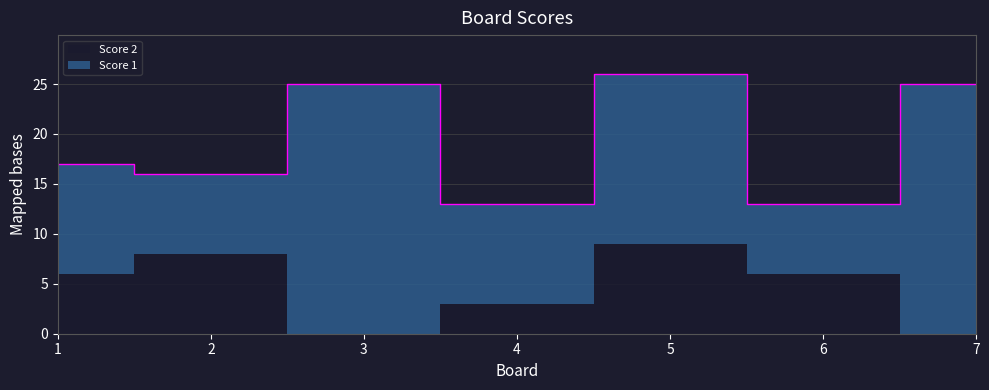

Where is the first local minimum for Score 2?

3